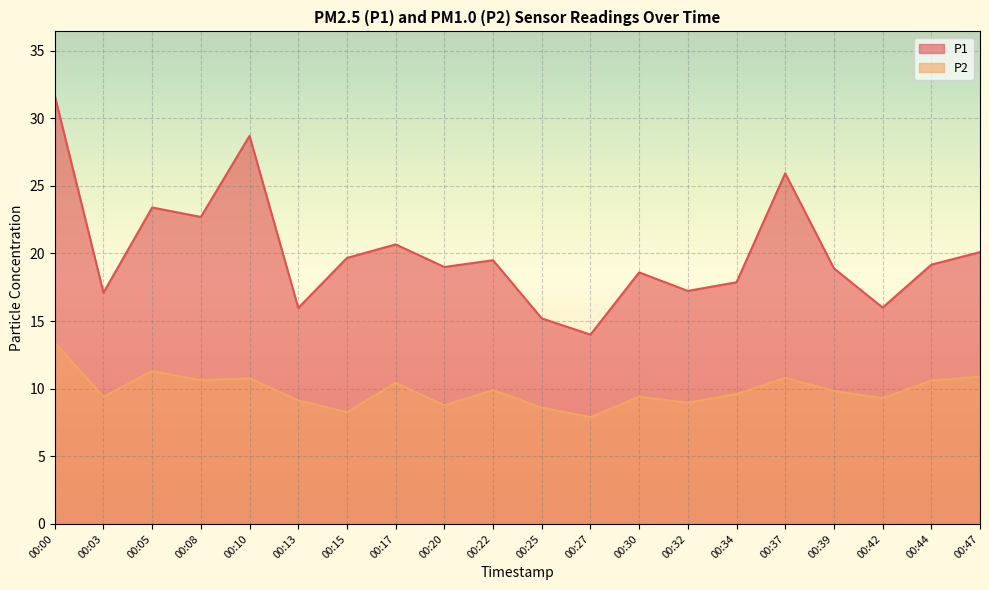

What is the average value of the P2 series?

9.9